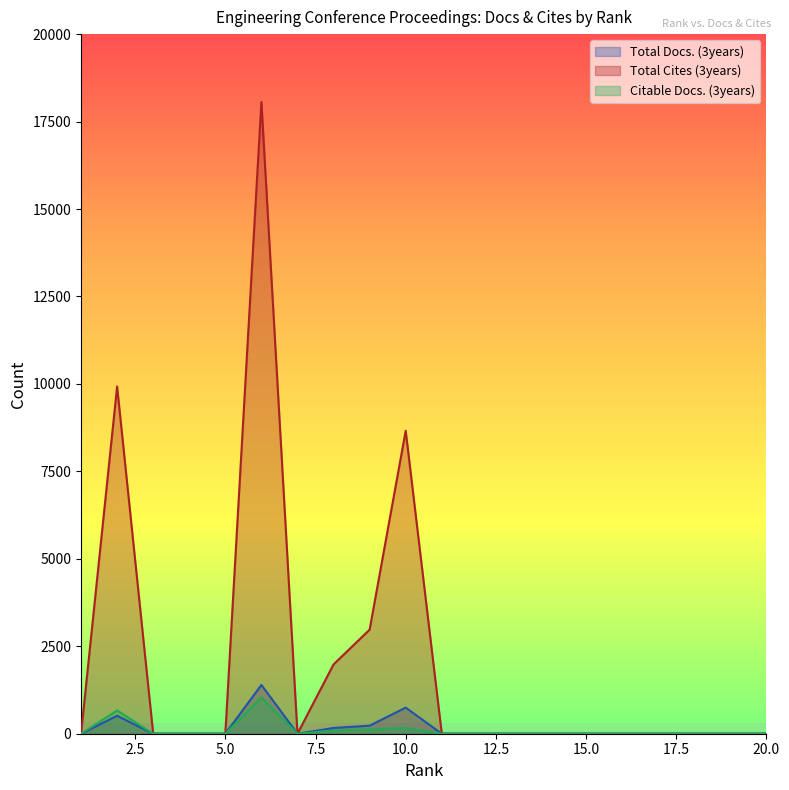

List the series in order of their peak value, lowest first.

Citable Docs. (3years), Total Docs. (3years), Total Cites (3years)